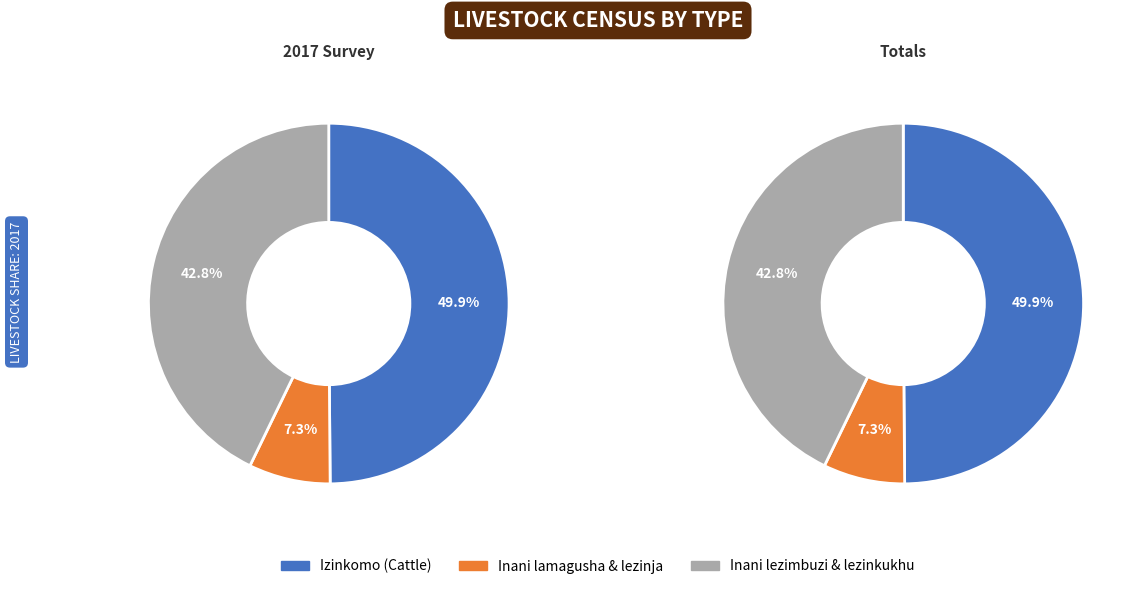

What is the smallest slice in the pie chart?

Inani lezinja